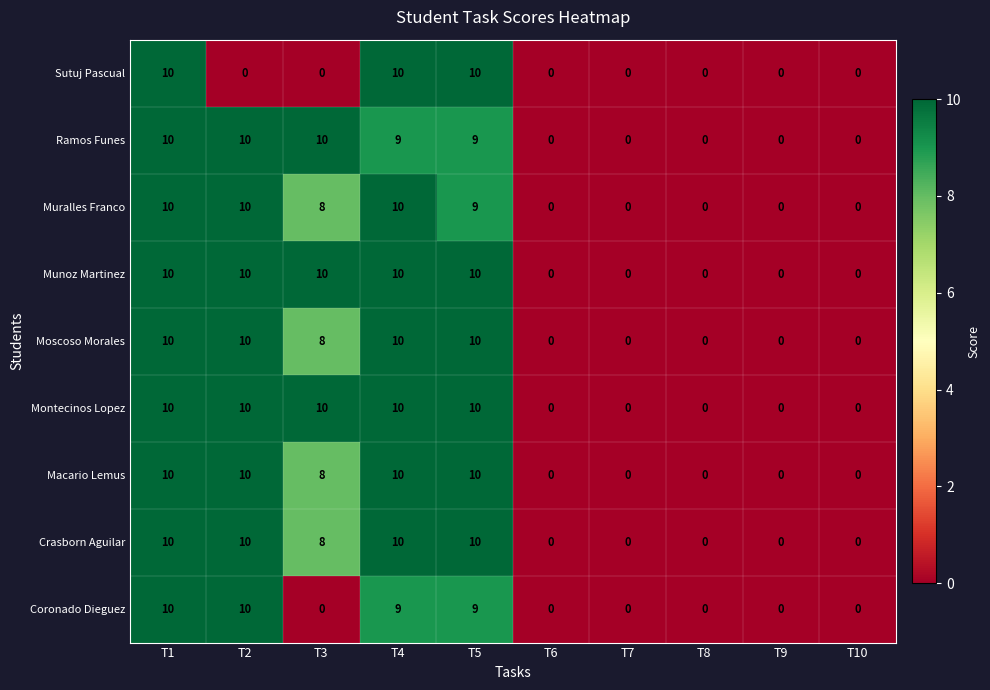

How many values in Ramos Funes are above zero?

5